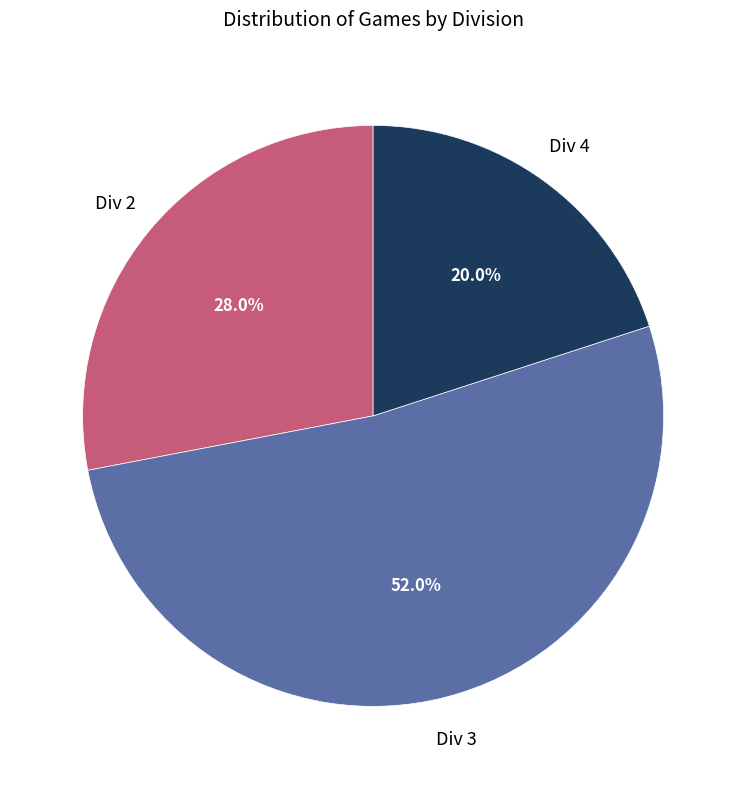

Is there any slice that represents more than half of the pie?

Yes